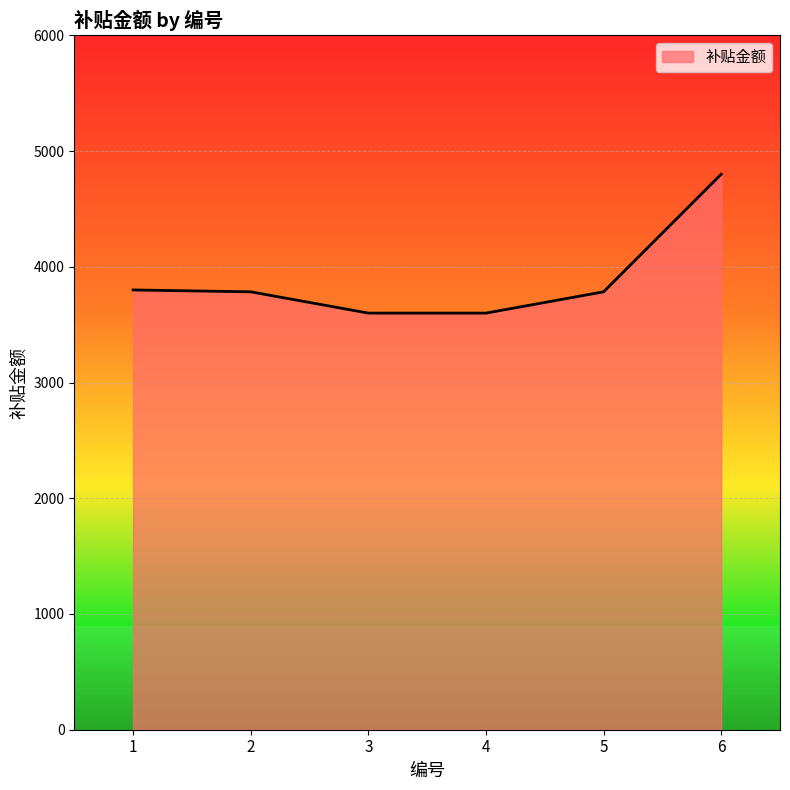

Is it true that the value at 6 is 4800?

True